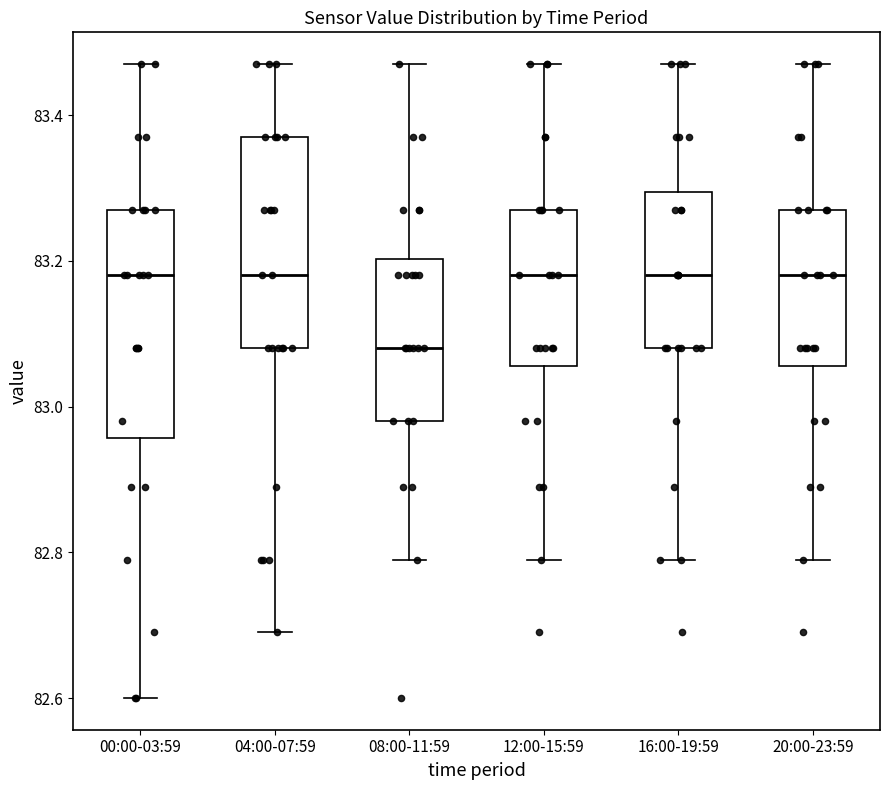

Comparing the boxes themselves (not the whiskers), which one is the tallest?

00:00-03:59